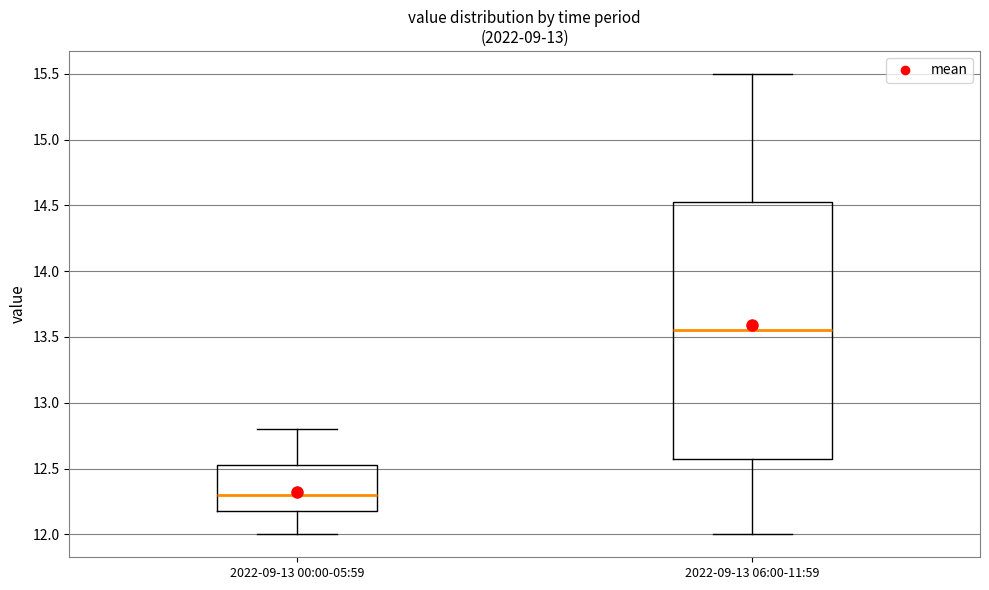

Which box's median line is the highest?

2022-09-13 06:00-11:59